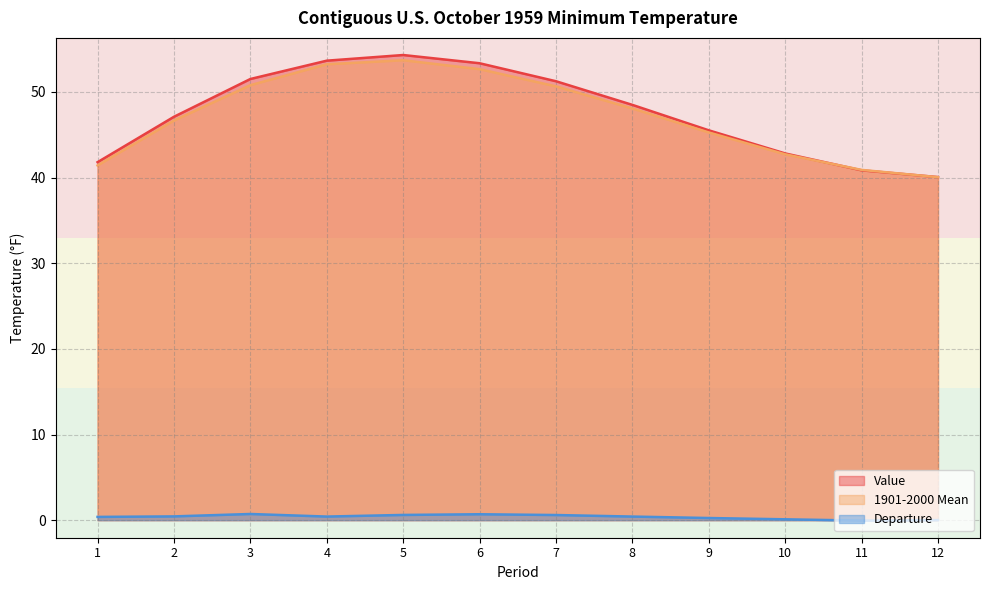

At how many categories does at least one series exceed 16?

12